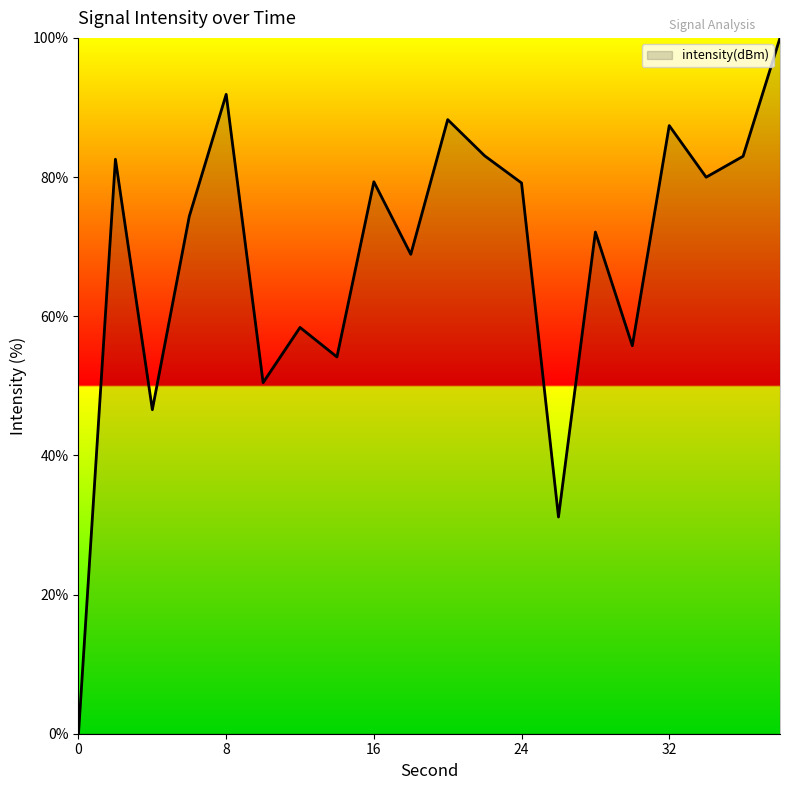

How many values are below 79?

10